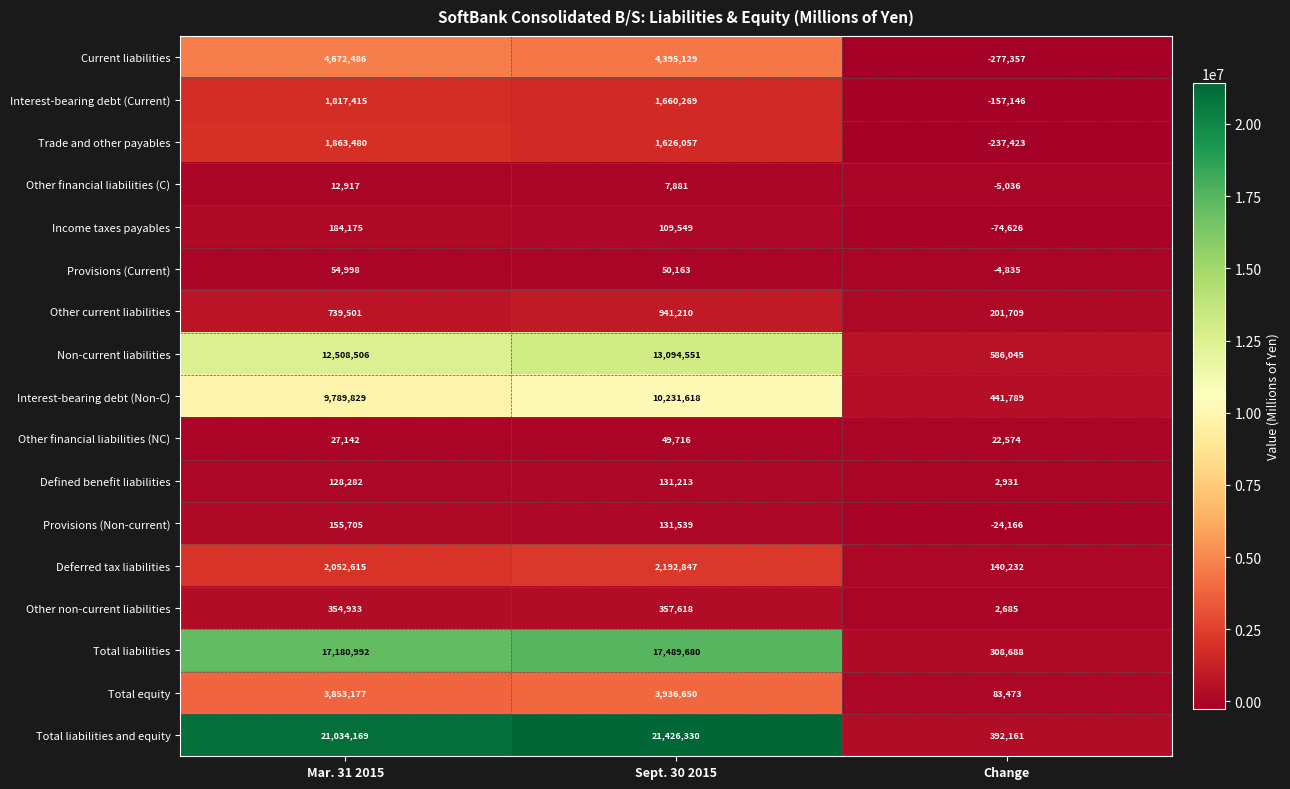

Which label corresponds to the smallest value in the chart?

Change